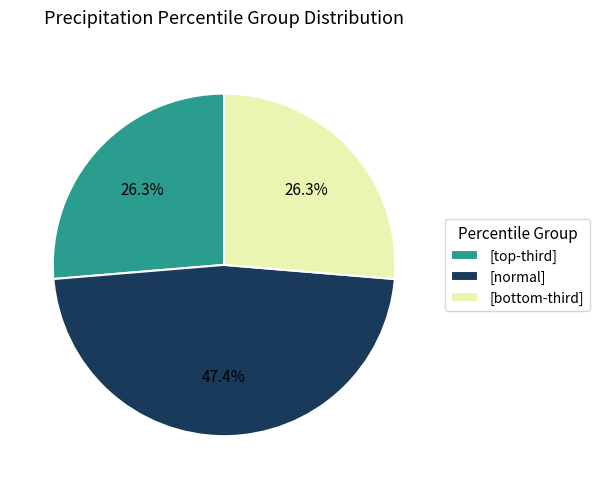

To the nearest percent, what is the average slice percentage?

33%